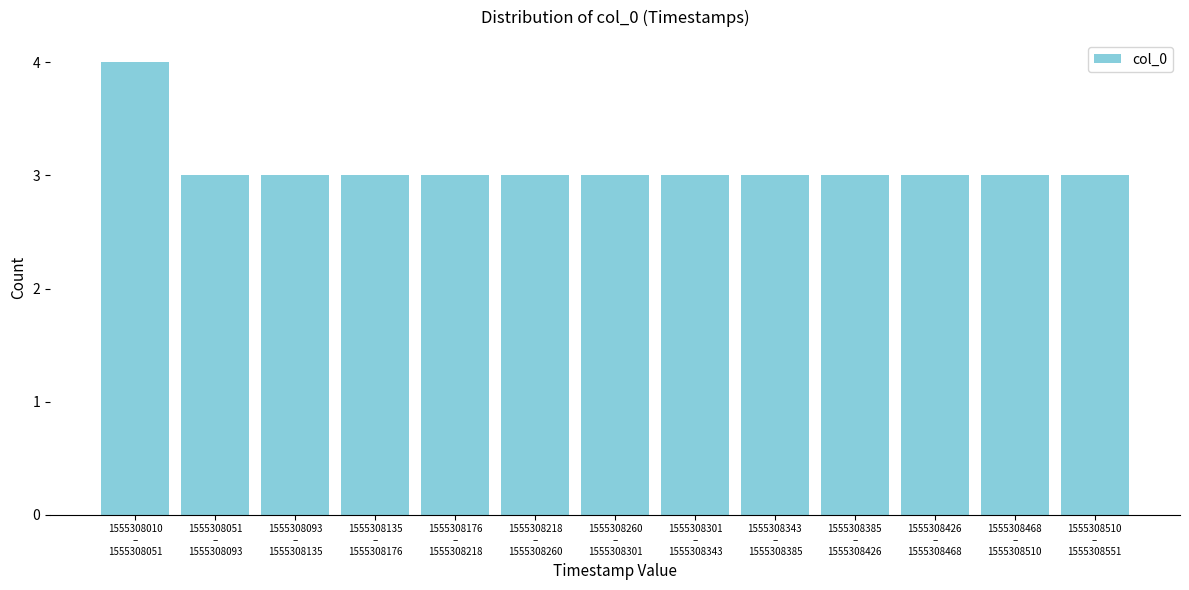

Reading left to right, list all the values displayed in this chart.

4	3	3	3	3	3	3	3	3	3	3	3	3